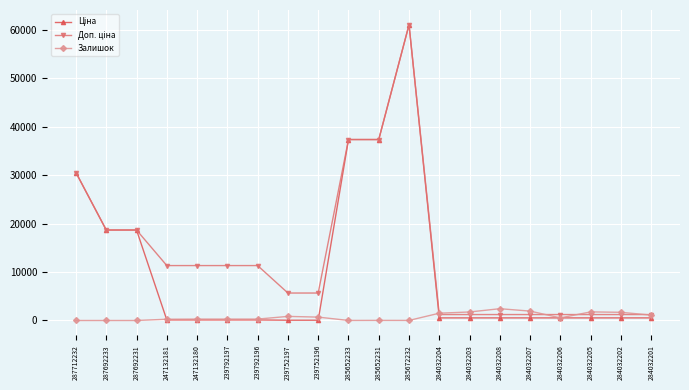

At how many categories does at least one series exceed 26963?

4